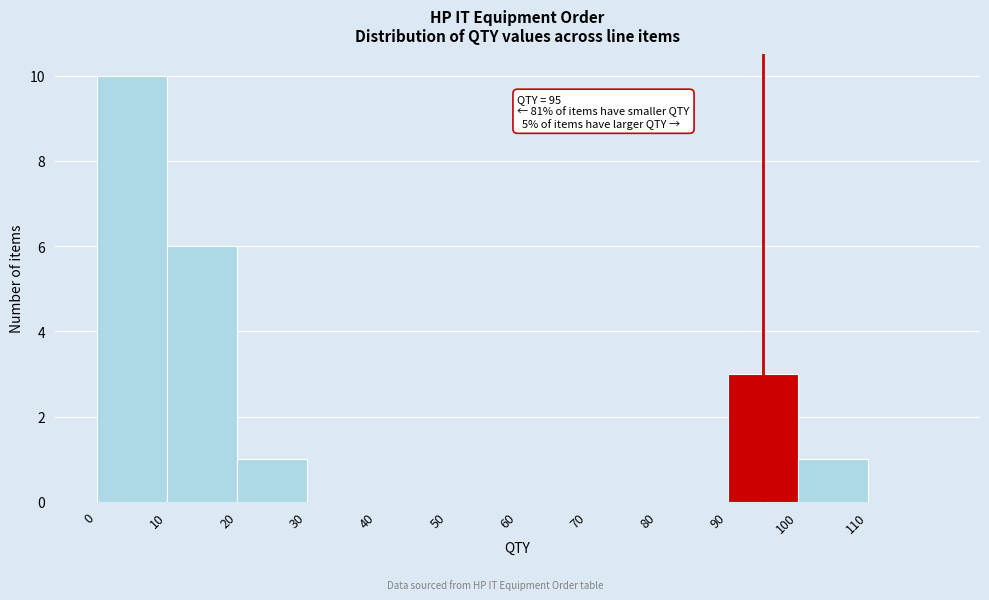

Over which range of the x-axis is the bar tallest?

0 to 10